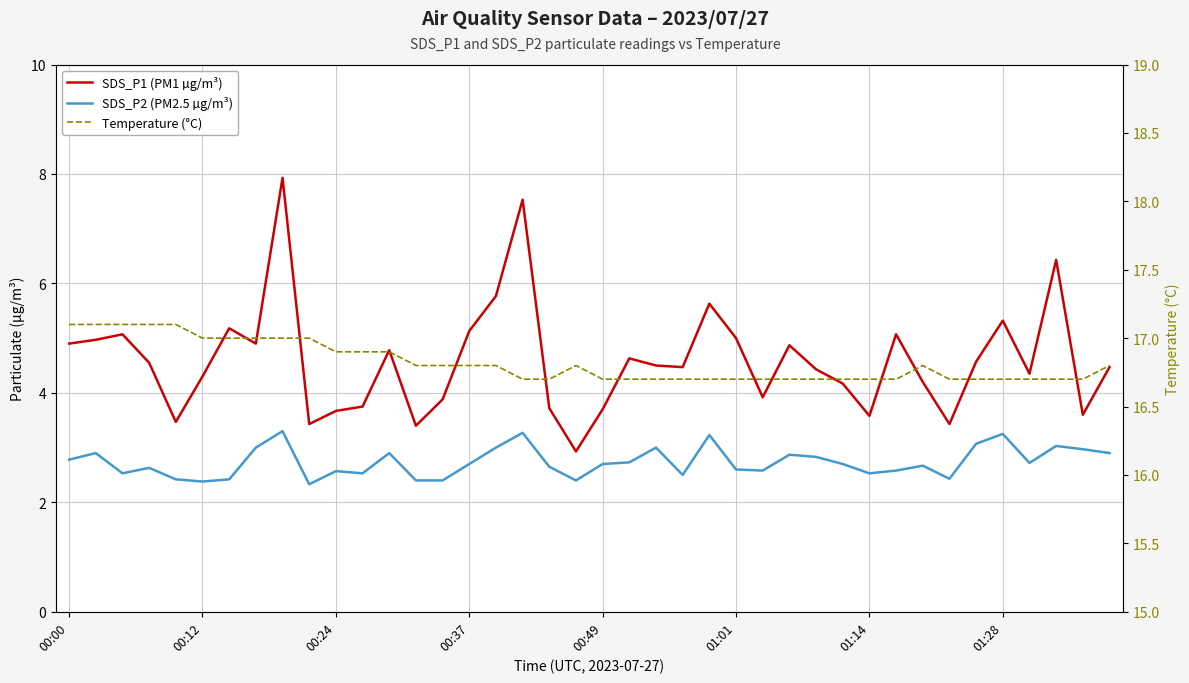

How many interior local peaks does the SDS_P1 (PM1 µg/m³) series have?

11